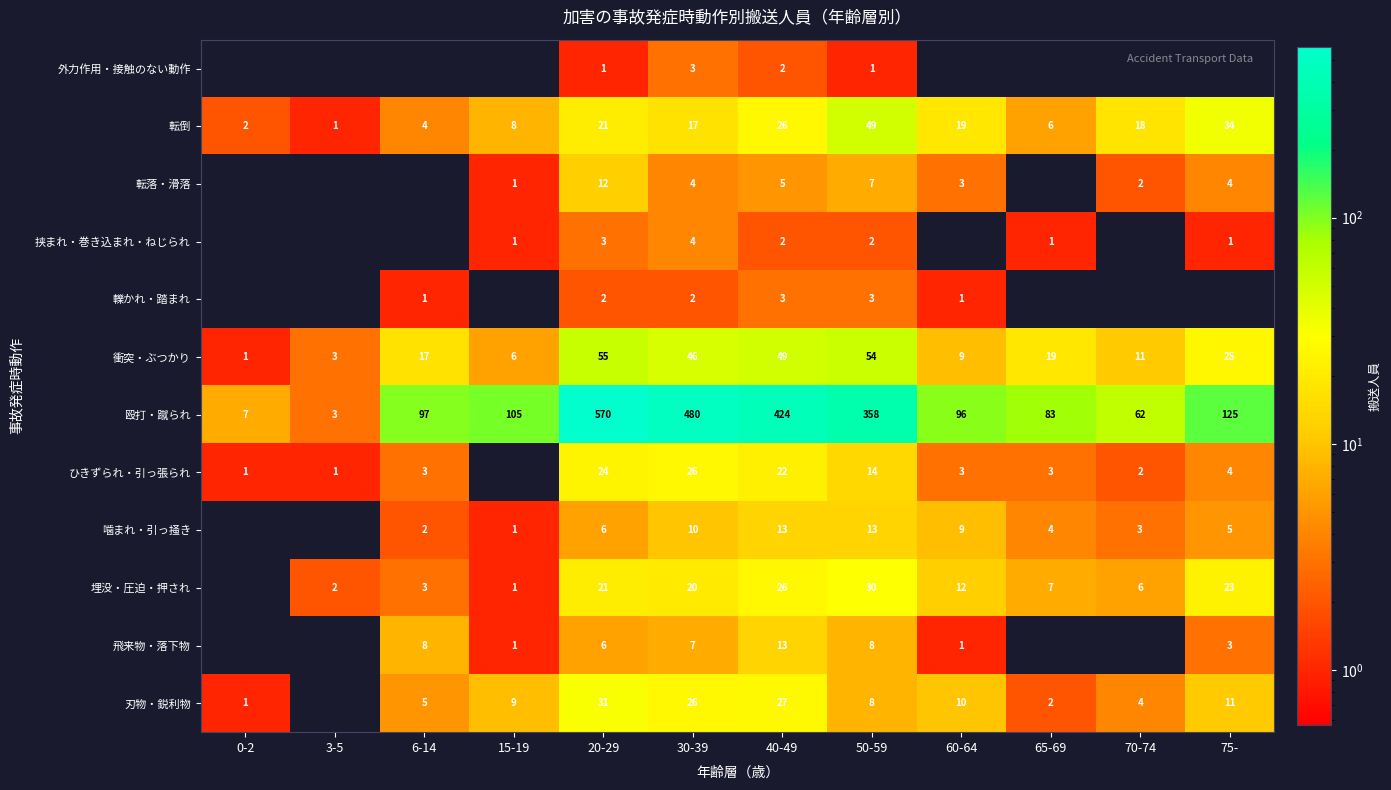

The 飛来物・落下物 series shows 0 at 60-64. True or false?

False